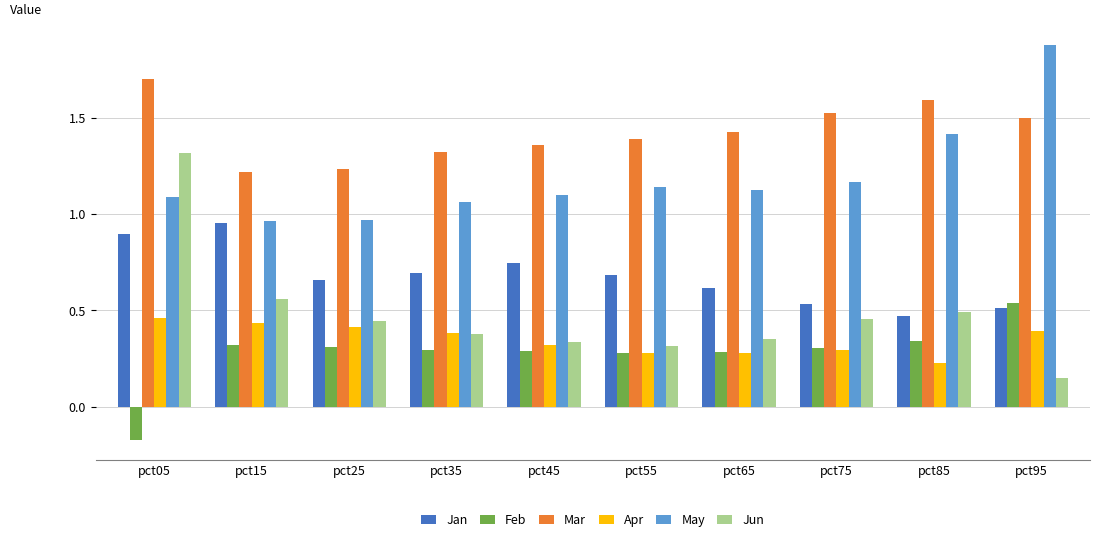

The value of Jun at pct35 is 0.4. True or false?

True